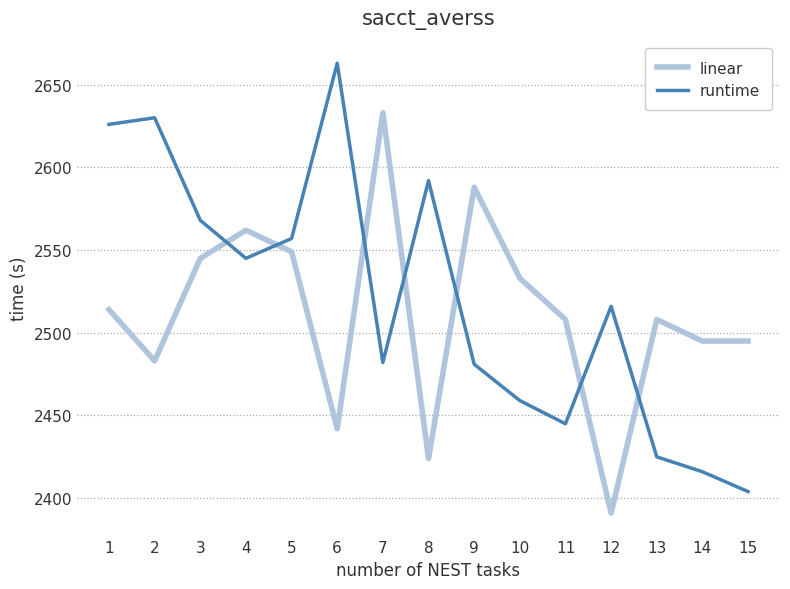

What is the difference between the maximum and minimum values in the linear series?

242